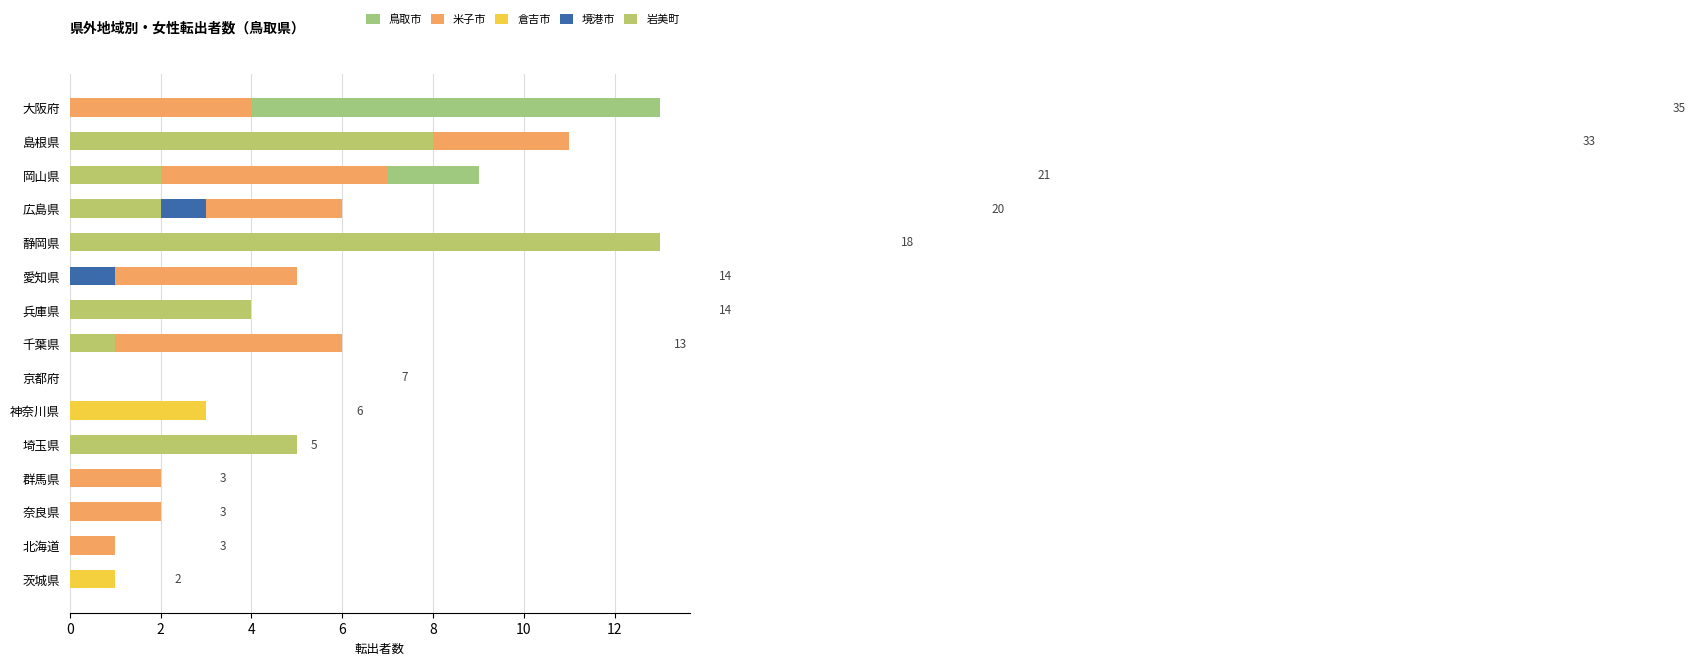

What is the sum of all 岩美町 values?

35